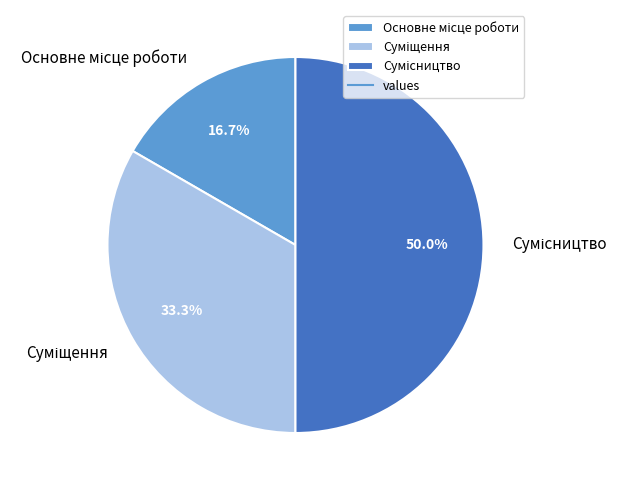

To the nearest percent, what portion does Сумісництво represent?

50%